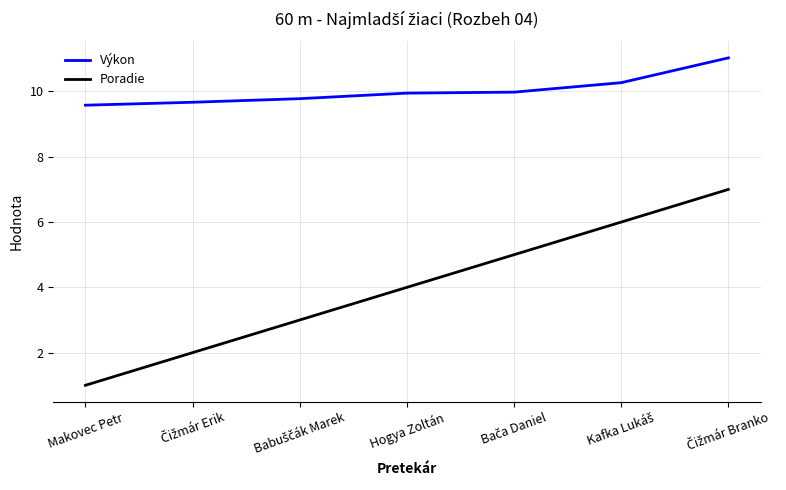

Is it true that Poradie equals 4.0 at Hogya Zoltán?

True